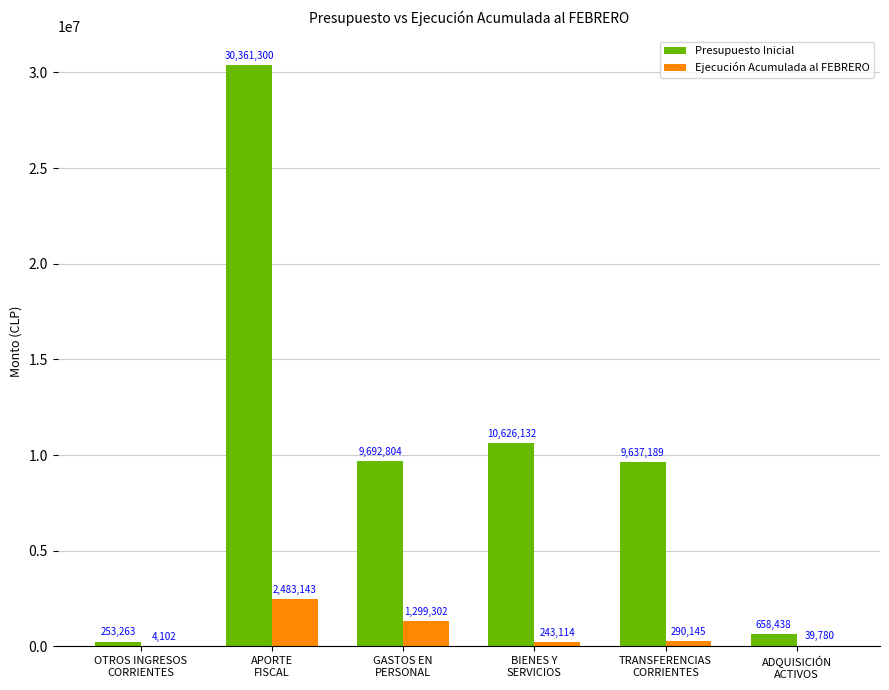

True or false: Presupuesto Inicial has a value of 658438 at ADQUISICIÓN
ACTIVOS.

True